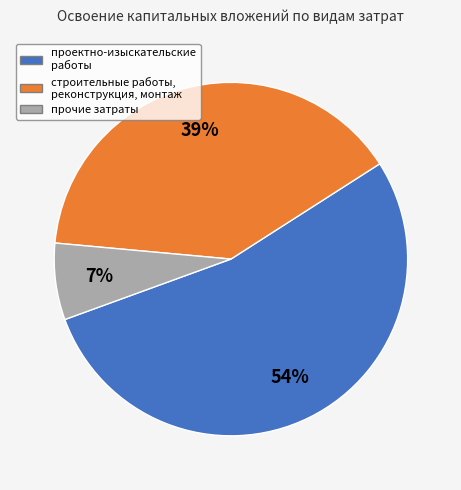

To the nearest percent, what is the difference between the largest and smallest slice percentages?

47%